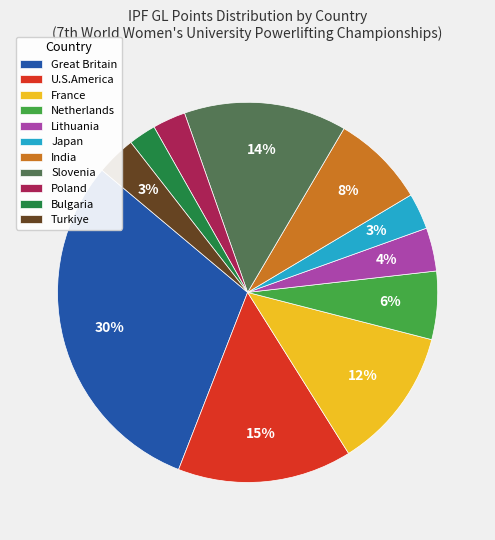

Does Japan represent more than half of the total?

No